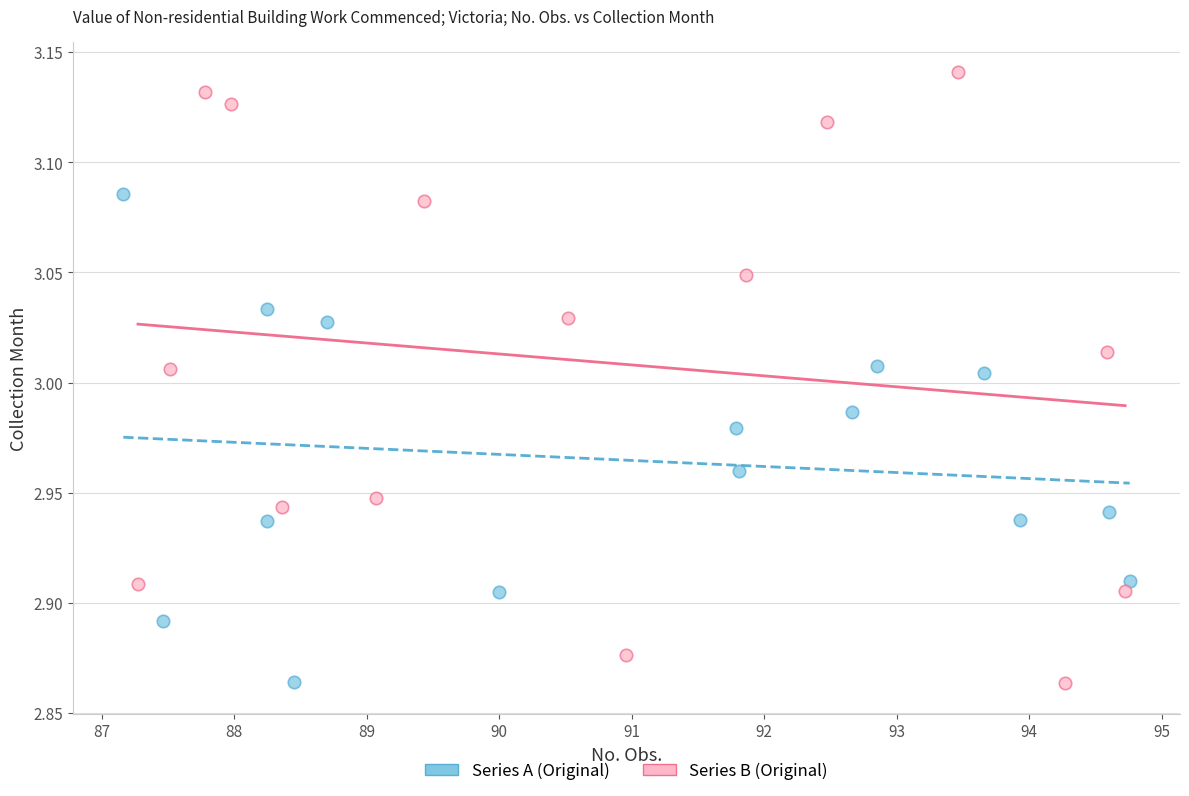

Which series reaches the maximum Y coordinate?

Series B (Original)